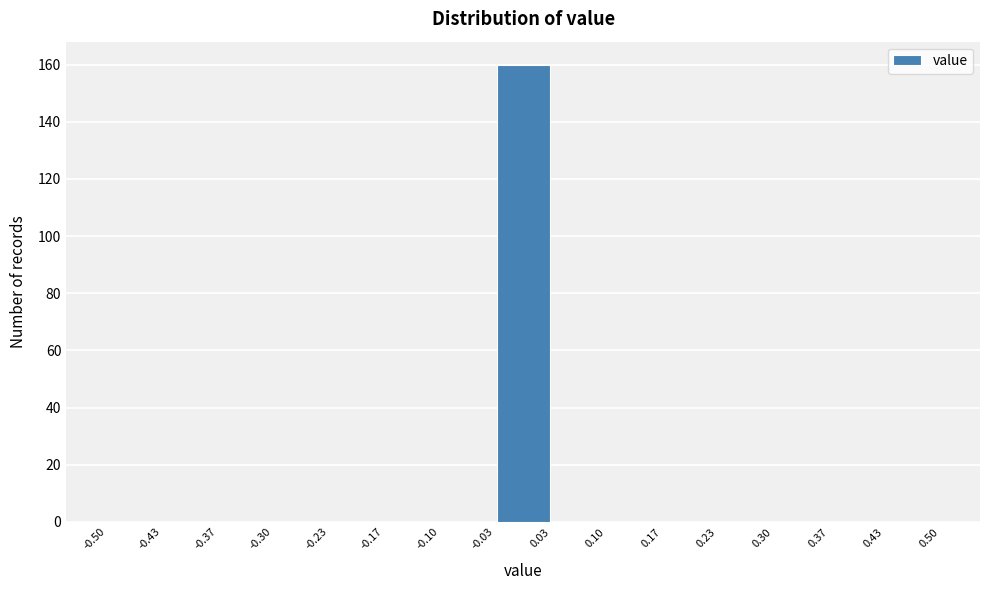

What is the height of the bar covering -0.03 to 0.03 on the x-axis? The values are not printed on the chart, so give them approximately, as read against the axis.

160